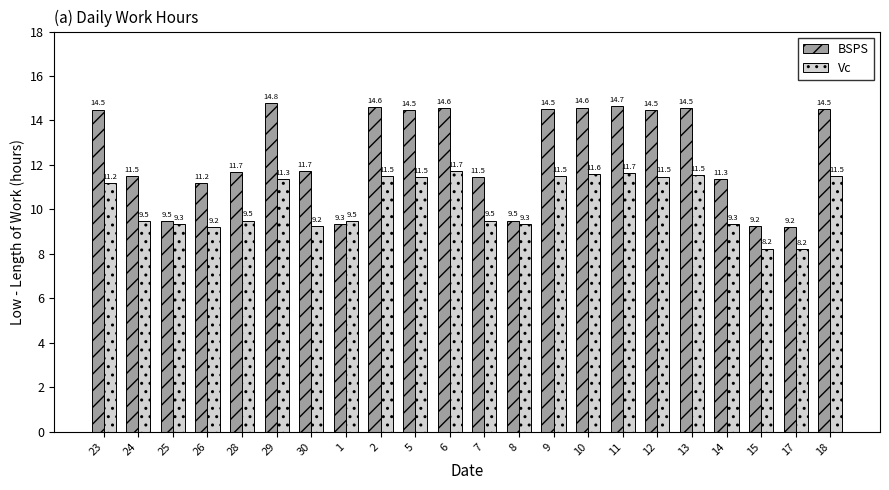

The Vc series shows 3.3 at 7. True or false?

False